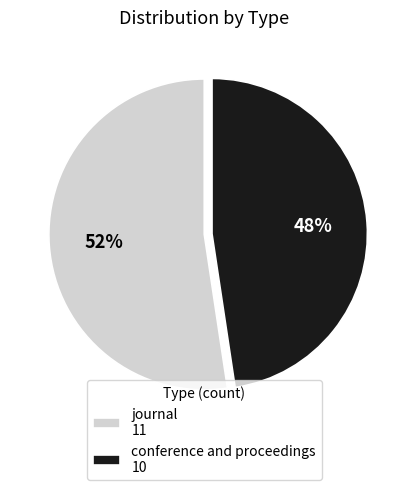

Combined, do conference and proceedings 10 and journal 11 account for over 50%?

Yes